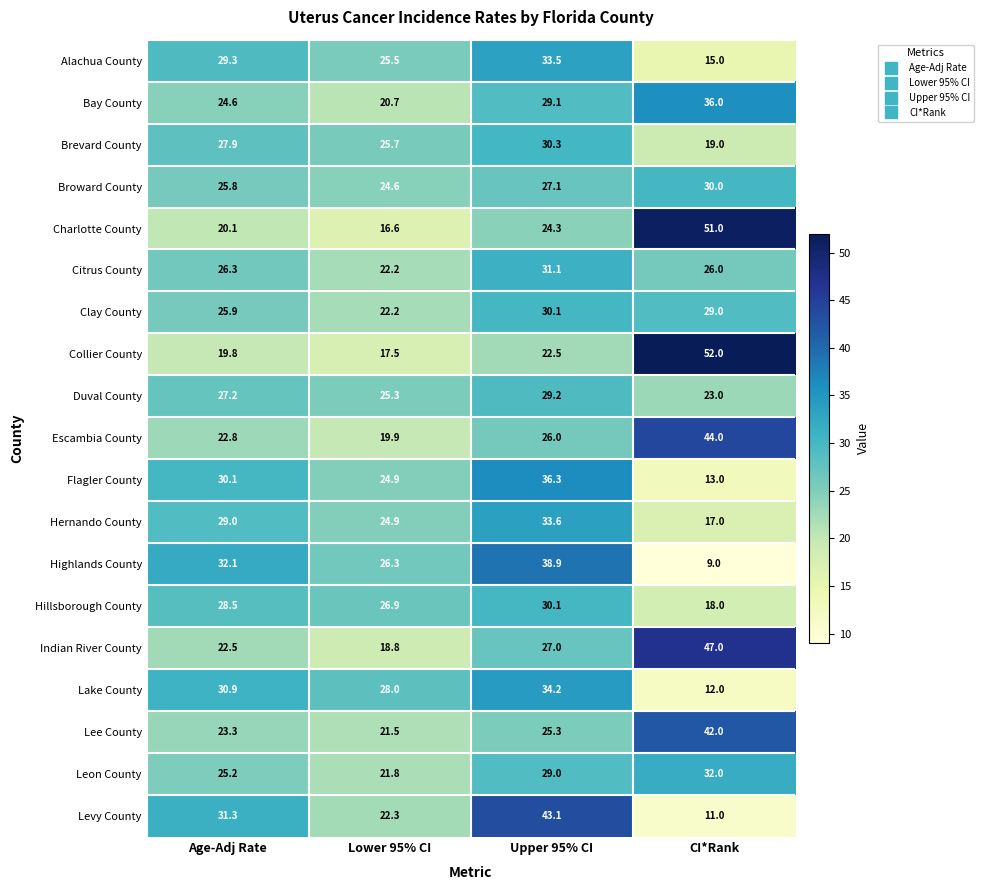

What is the spread (max minus min) of values at Upper 95% CI?

20.6